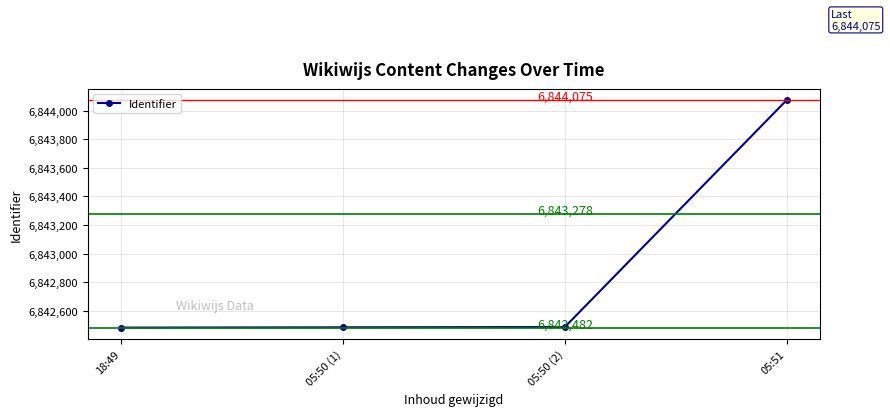

Is this an area chart (filled region under the line)?

No